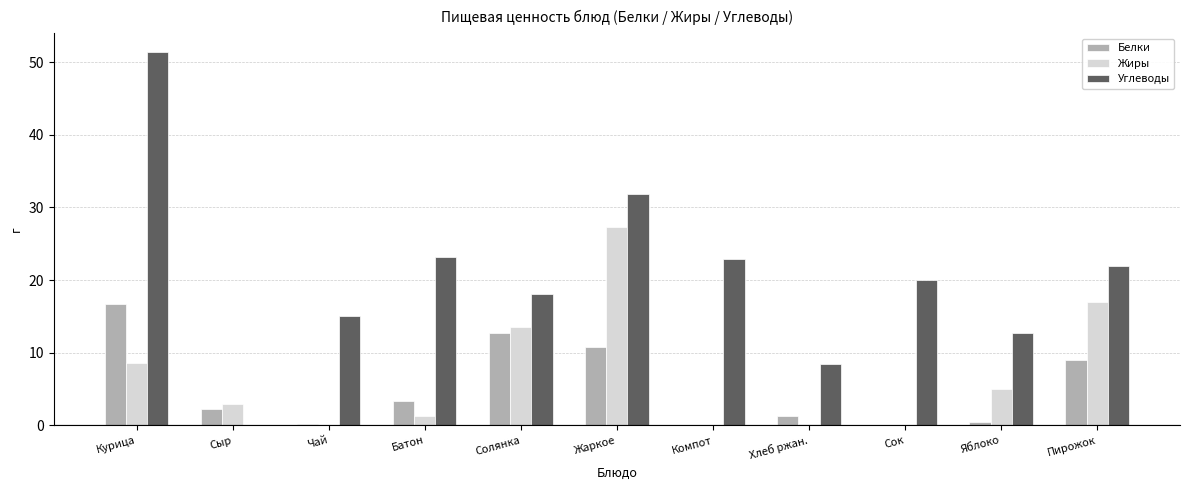

What is the sum of the Белки values at Пирожок and Жаркое?

19.8